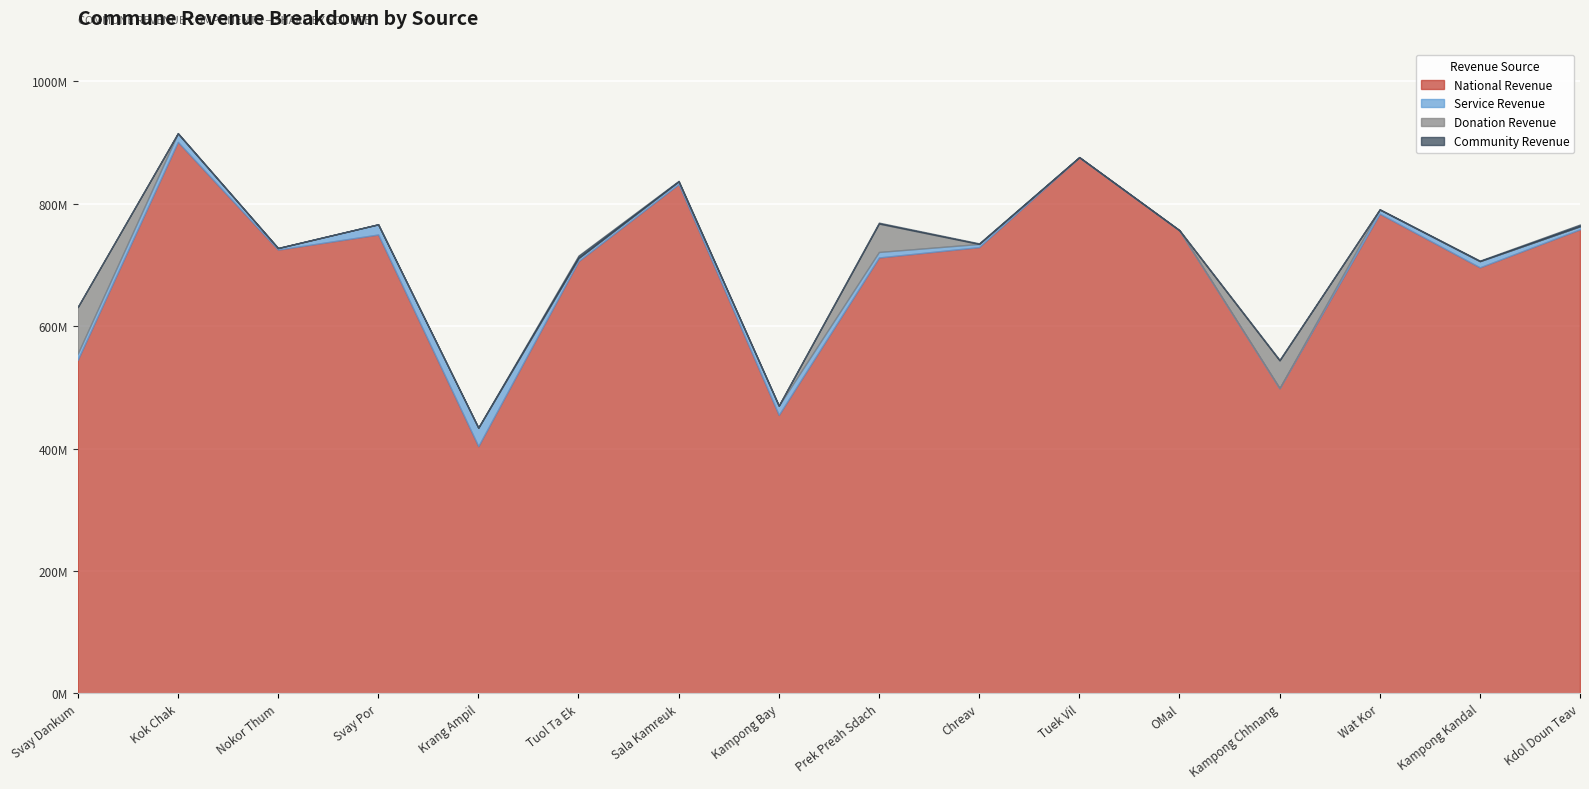

Where is r_service nearest to the value 15000000?

Kampong Bay